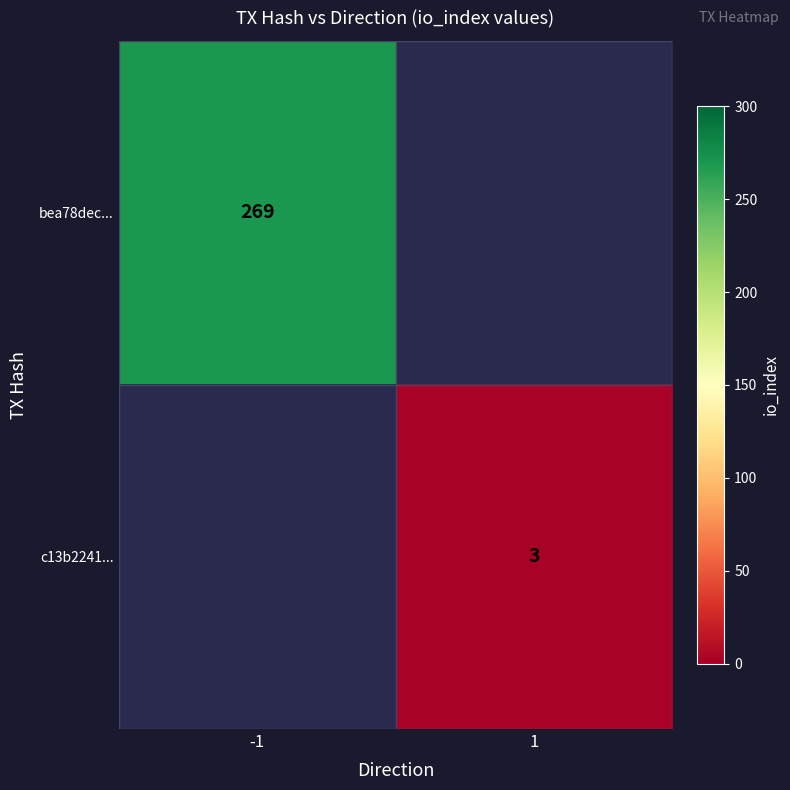

What is the smallest value displayed?

3.0